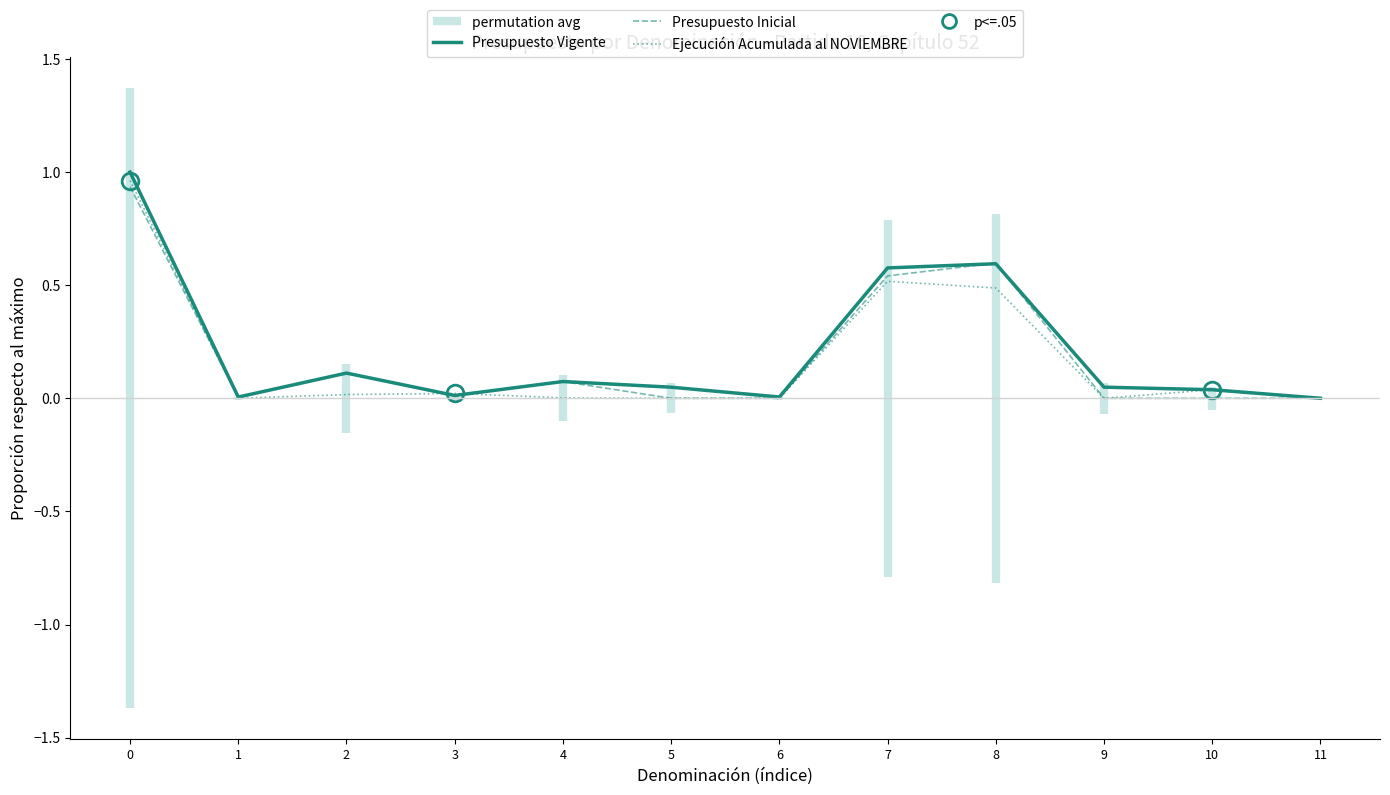

What is the difference between the second highest and minimum values in the Presupuesto Inicial series?

0.6